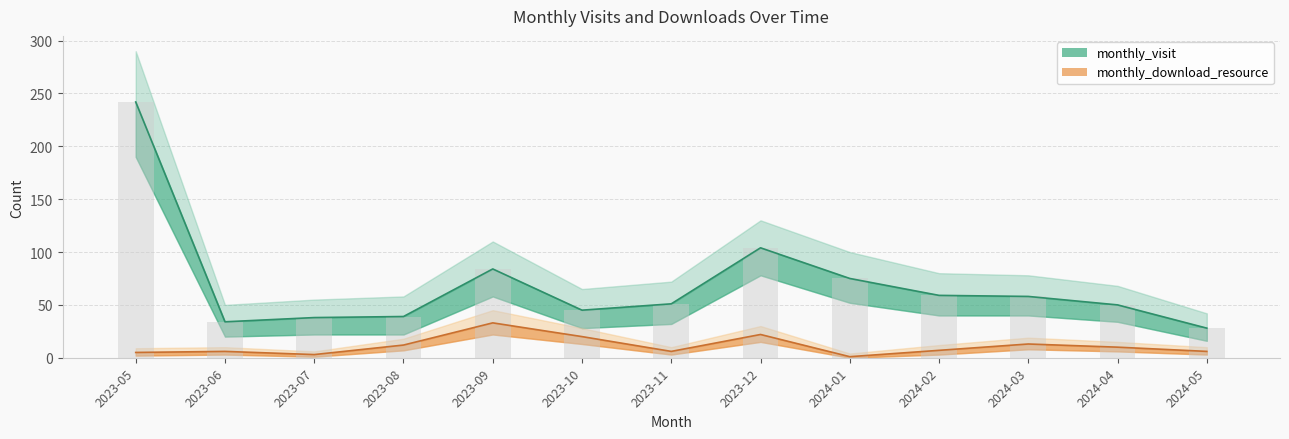

List the series in order of their peak value, lowest first.

monthly_download_resource, monthly_visit